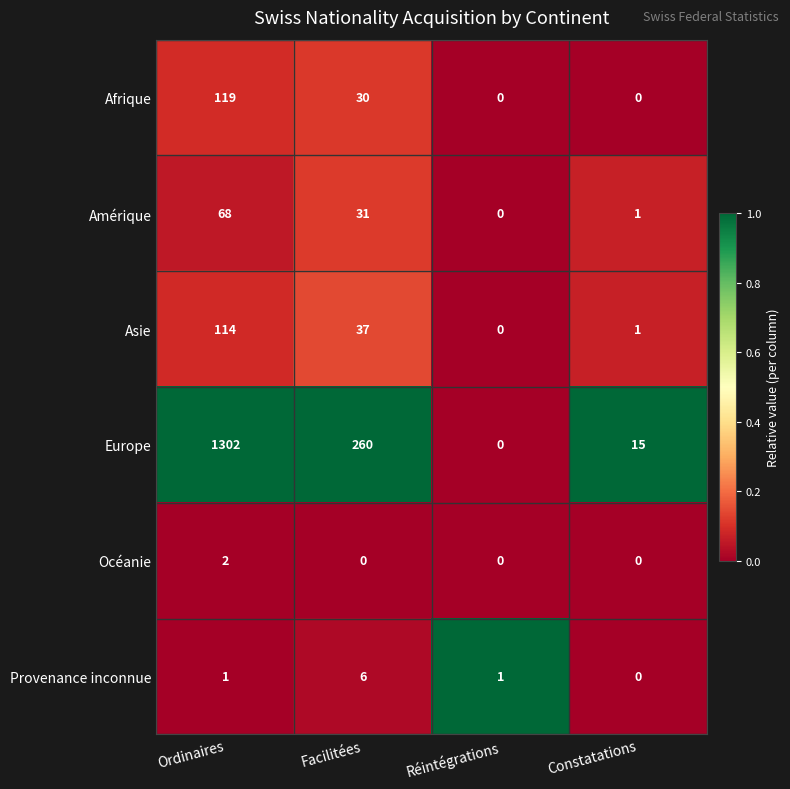

What is the difference between the highest and lowest values at Ordinaires?

1301